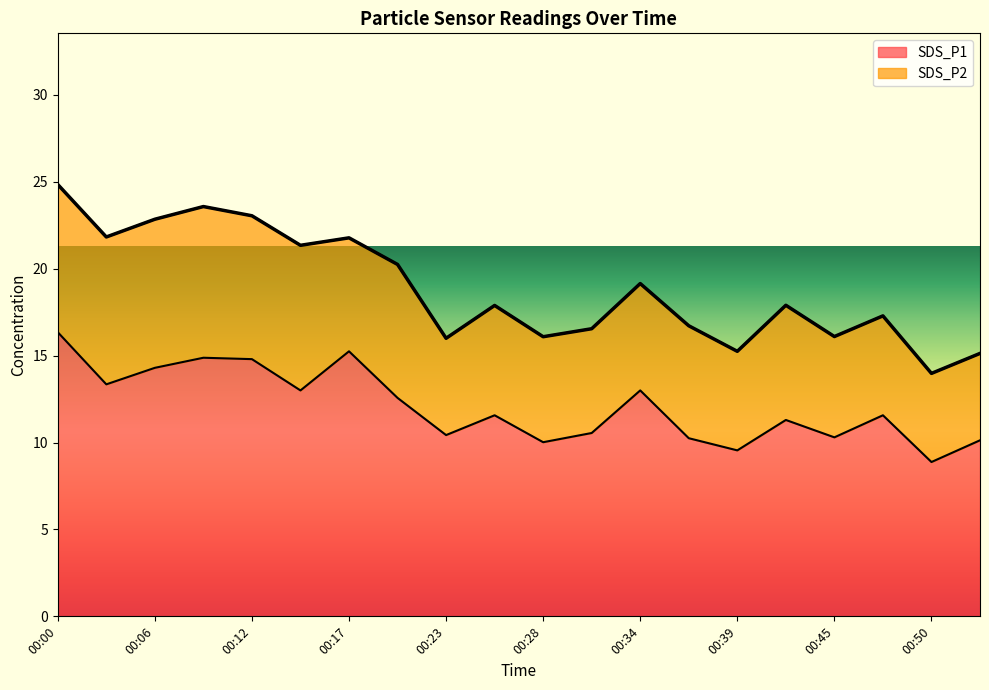

What is the average value?

12.1